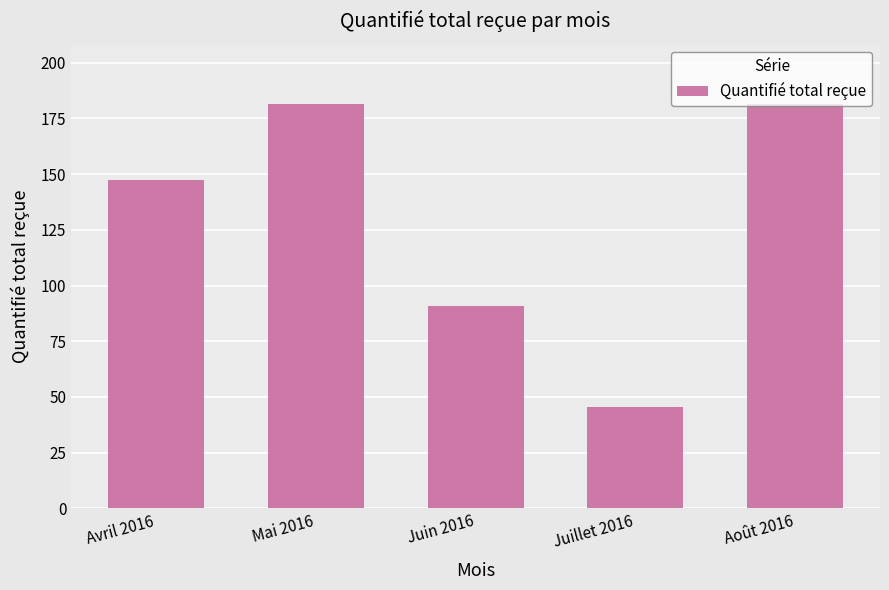

Reading left to right, list all the values displayed in this chart.

147.1	181.2	90.6	45.3	181.2